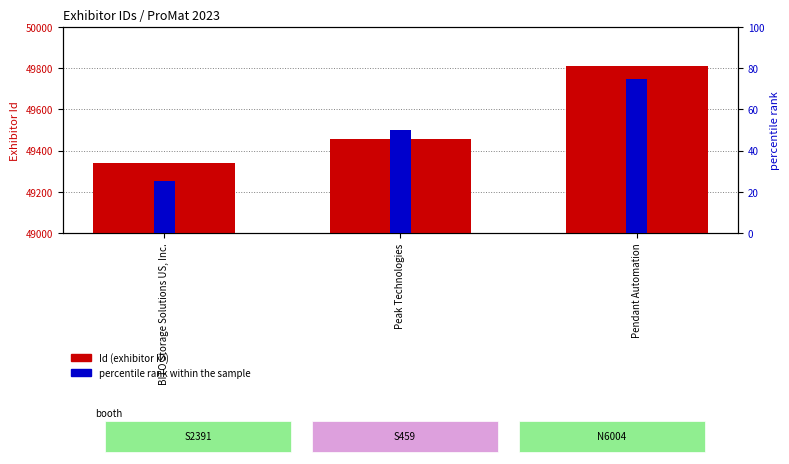

List the series in order of their overall mean, lowest first.

percentile rank within the sample, Id (exhibitor ID)